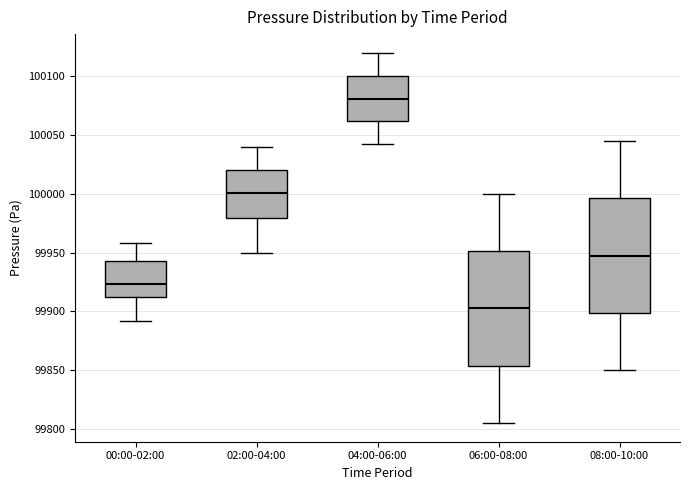

Reading left to right, read every box against the y-axis: the position of its median line, the range the box covers, and the ends of its whiskers. The values are not printed on the chart, so give them approximately, as read against the axis.

00:00-02:00: median 99925, box 99915 to 99945, whiskers 99890 to 99960
02:00-04:00: median 100000, box 99980 to 100020, whiskers 99950 to 100040
04:00-06:00: median 100080, box 100060 to 100100, whiskers 100040 to 100120
06:00-08:00: median 99905, box 99855 to 99950, whiskers 99805 to 100000
08:00-10:00: median 99950, box 99900 to 99995, whiskers 99850 to 100045